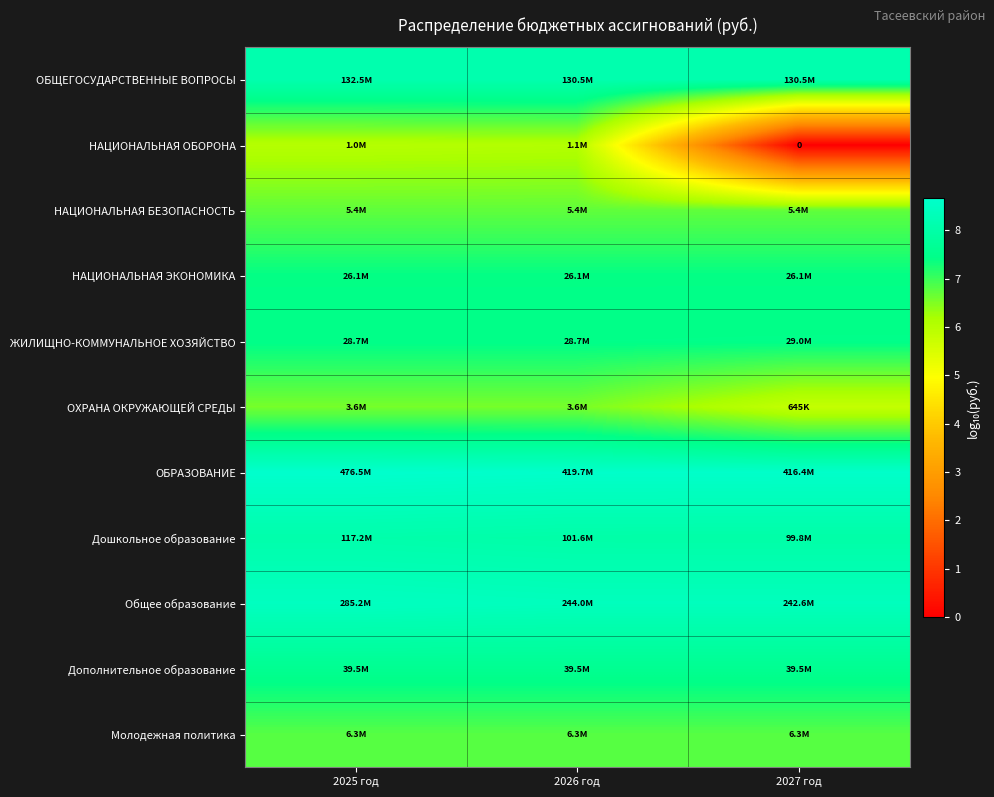

What is the maximum value for ЖИЛИЩНО-КОММУНАЛЬНОЕ ХОЗЯЙСТВО?

7.5